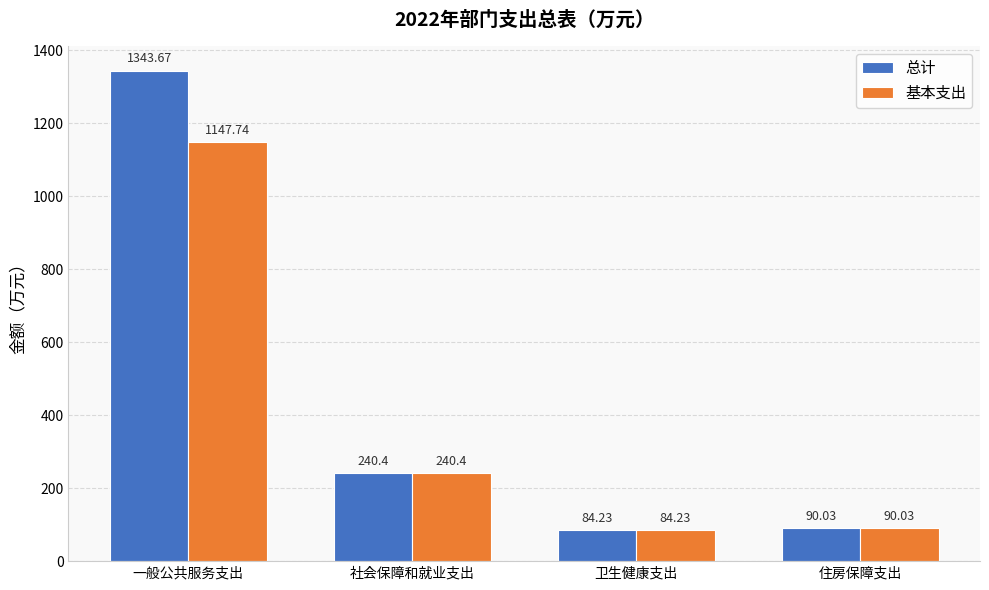

How many bars are there in each group?

2